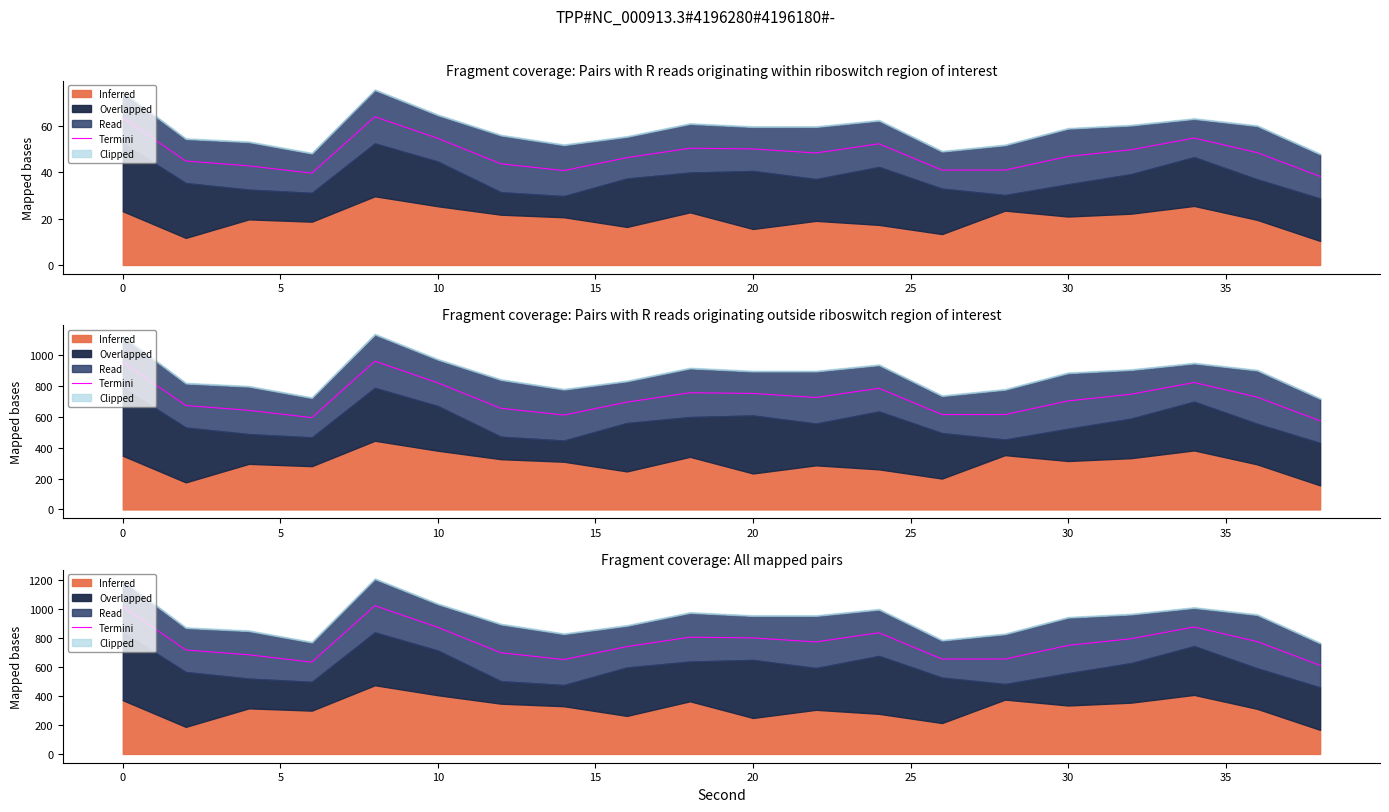

Does the chart have visible grid lines?

No